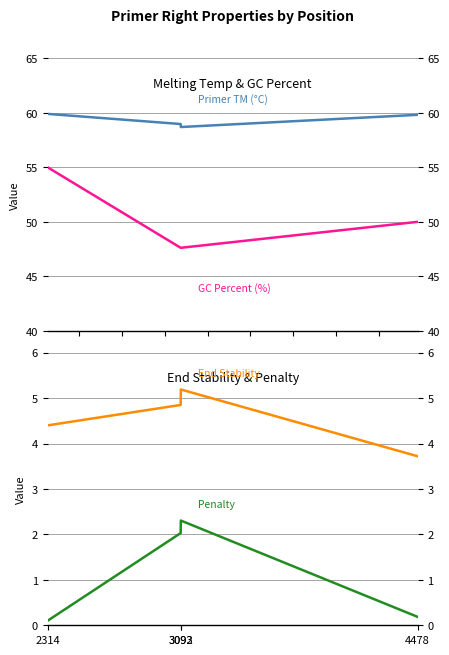

At which category does the chart reach its minimum across all series?

2314